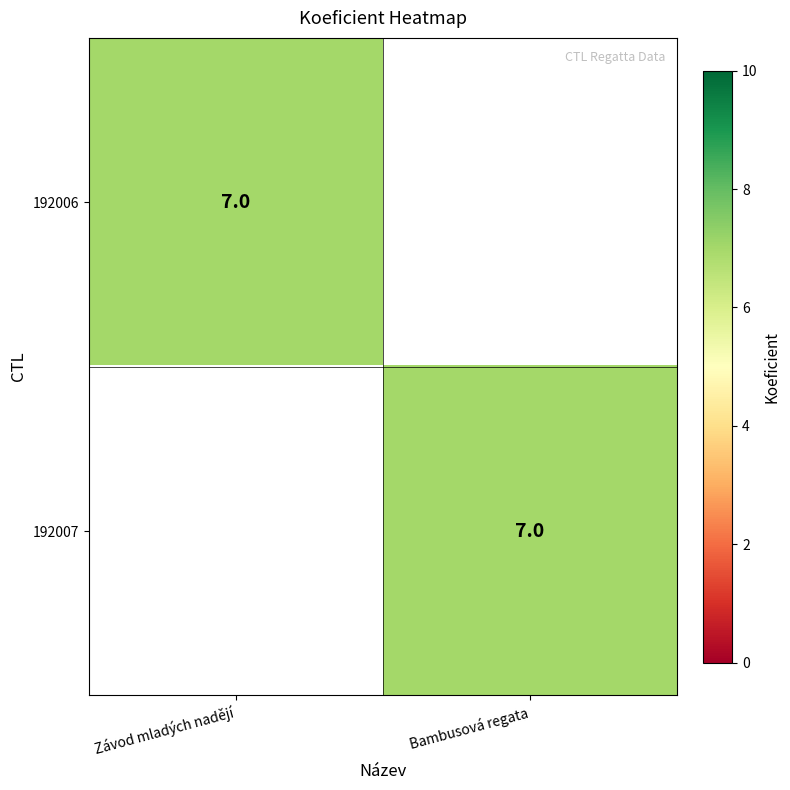

Is it true that 192007 equals 5 at Bambusová regata?

False